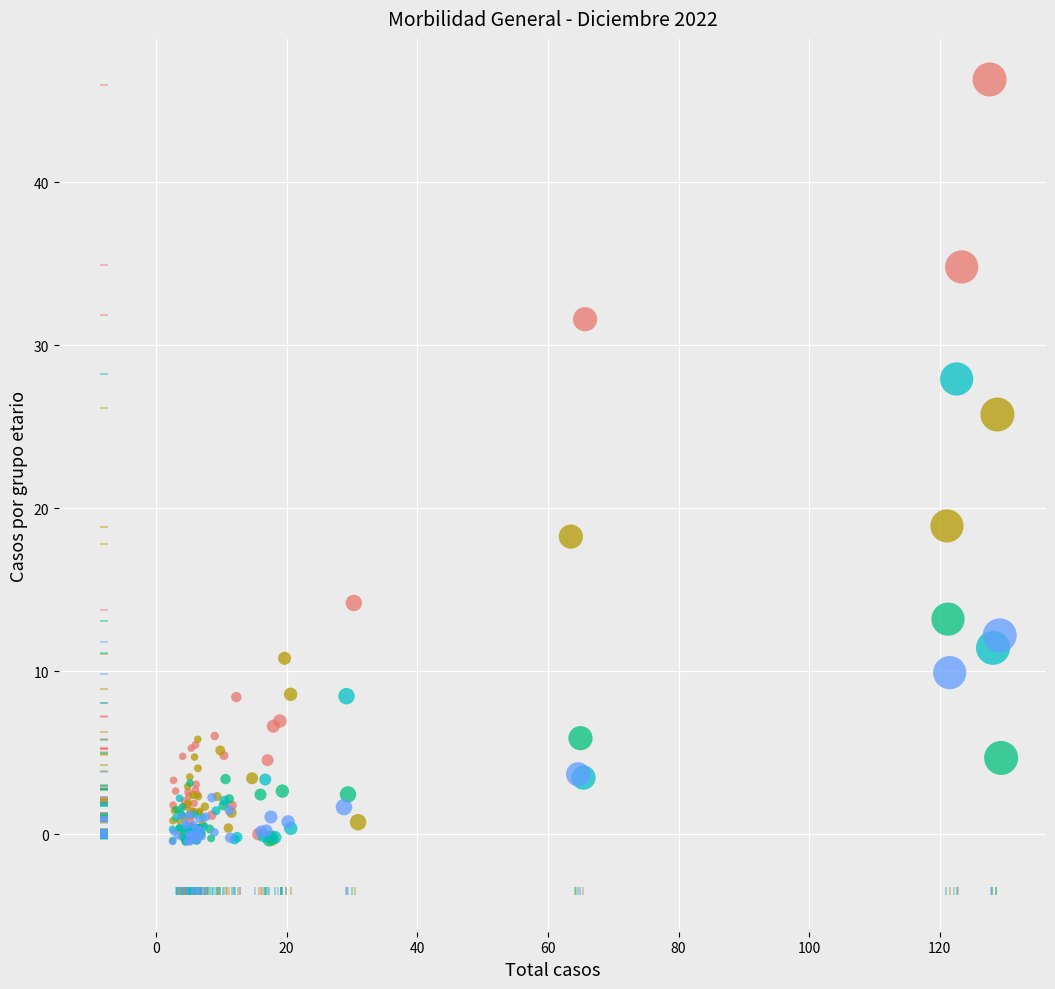

Which series contains the highest Y value?

30 a 59 anos